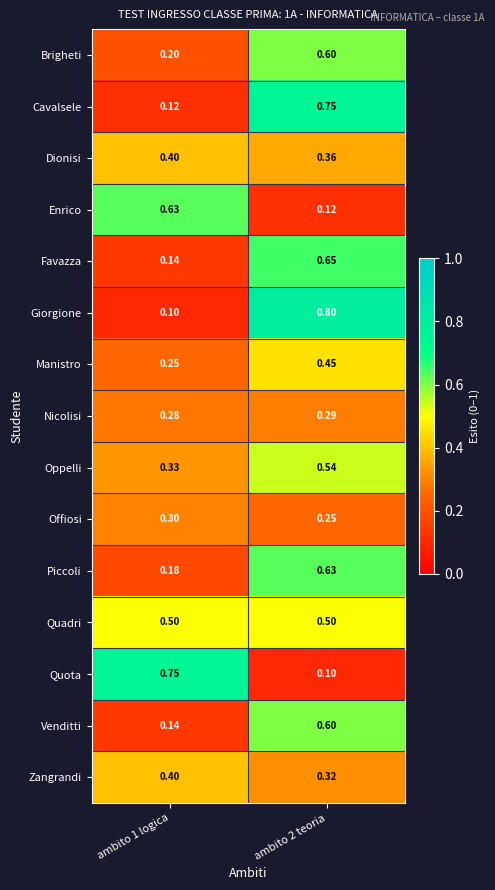

Which series has the largest total across all categories?

Quadri